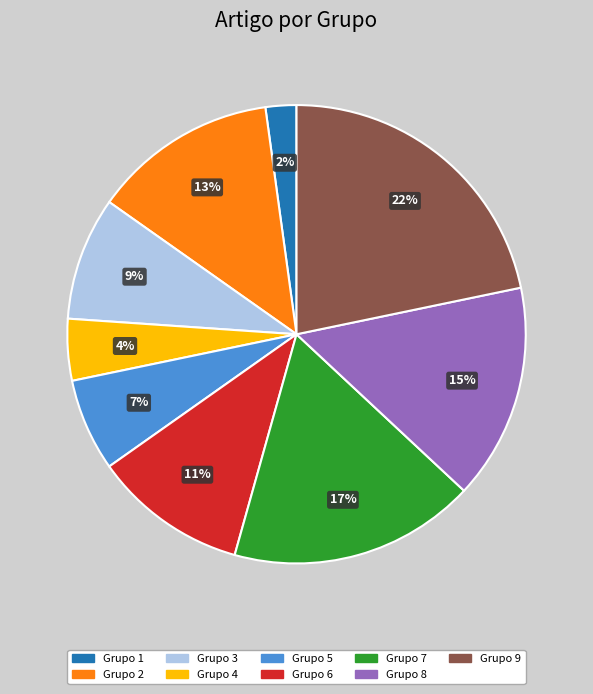

What is the largest slice in the pie chart?

Grupo 9